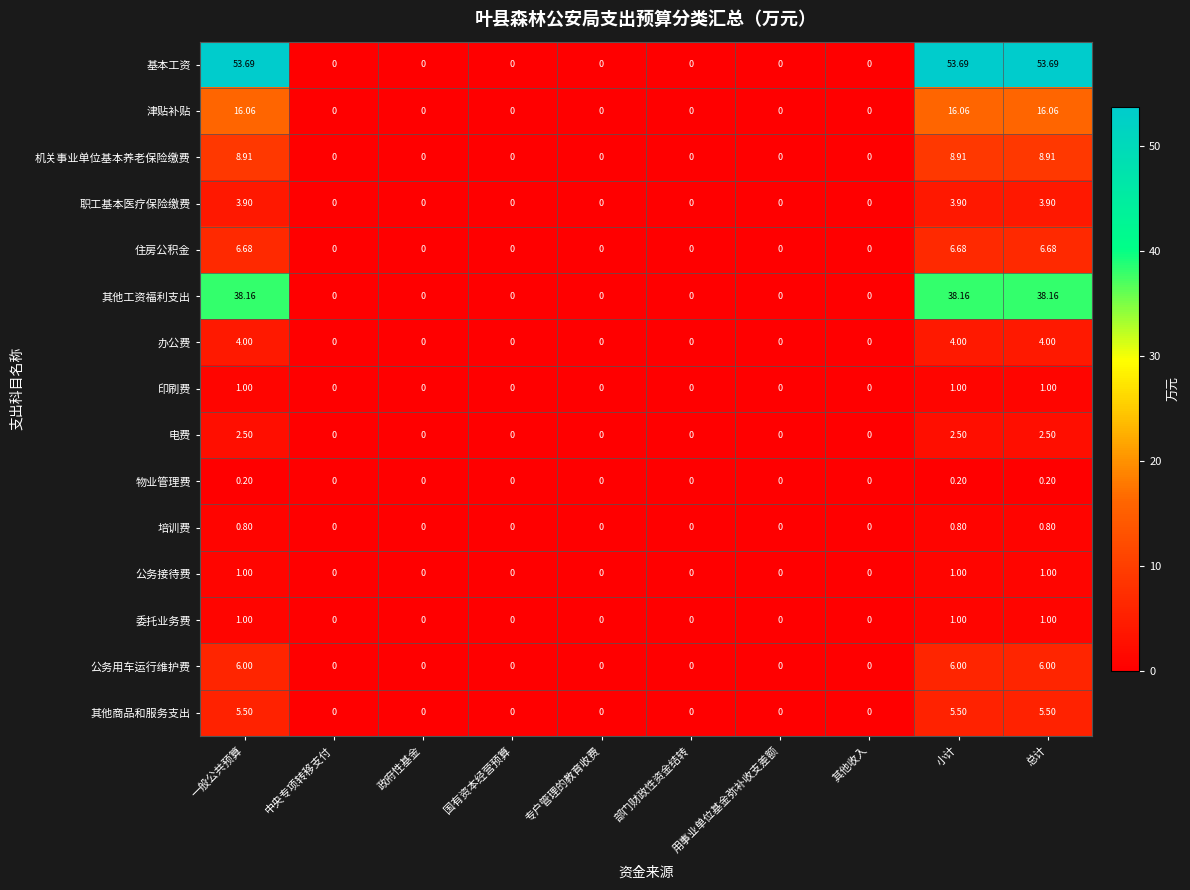

Which series changed the most between 用事业单位基金弥补收支差额 and 小计?

基本工资